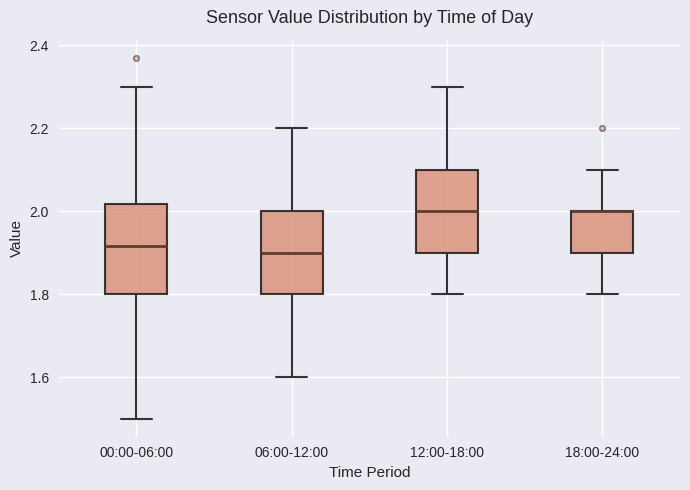

Reading left to right, transcribe this box plot: for each box, give where its median line is, the range the box spans, and where its two whiskers end, as read against the y-axis. The values are not printed on the chart, so give them approximately, as read against the axis.

00:00-06:00: median 1.92, box 1.80 to 2.02, whiskers 1.50 to 2.30
06:00-12:00: median 1.90, box 1.80 to 2.00, whiskers 1.60 to 2.20
12:00-18:00: median 2.00, box 1.90 to 2.10, whiskers 1.80 to 2.30
18:00-24:00: median 2.00 (drawn on the box's upper edge), box 1.90 to 2.00, whiskers 1.80 to 2.10